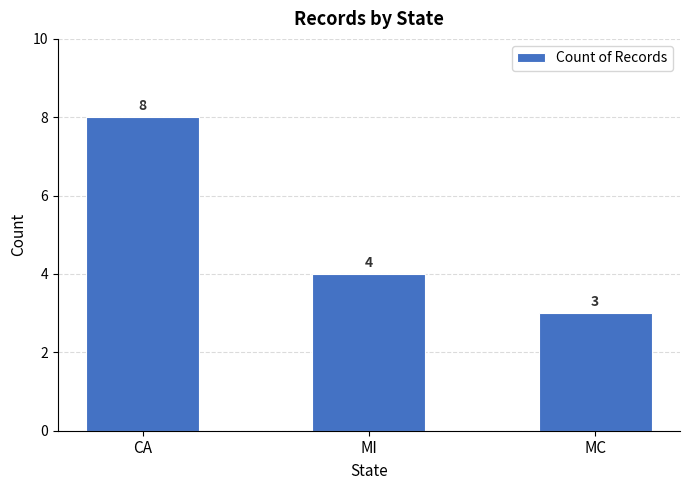

Rank the categories by value from highest to lowest.

CA, MI, MC